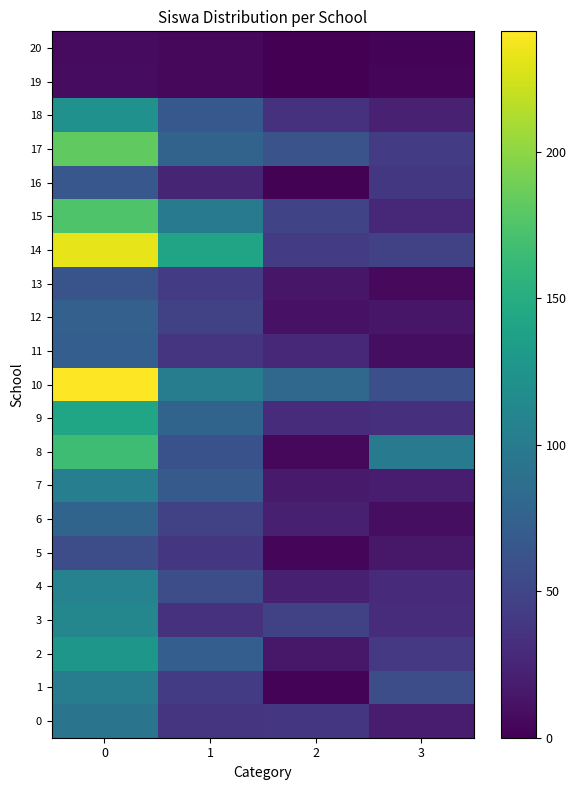

Reading left to right, list all the values displayed in this chart.

0: 0=93	1=37	2=38	3=18
1: 0=101	1=42	2=2	3=57
2: 0=128	1=72	2=16	3=40
3: 0=112	1=34	2=47	3=31
4: 0=107	1=57	2=21	3=29
5: 0=57	1=38	2=3	3=16
6: 0=78	1=48	2=21	3=9
7: 0=103	1=68	2=17	3=18
8: 0=166	1=61	2=5	3=100
9: 0=142	1=78	2=31	3=33
10: 0=241	1=101	2=81	3=59
11: 0=72	1=36	2=27	3=9
12: 0=74	1=47	2=12	3=15
13: 0=63	1=42	2=15	3=6
14: 0=232	1=141	2=43	3=48
15: 0=175	1=99	2=49	3=27
16: 0=65	1=25	2=1	3=39
17: 0=182	1=77	2=62	3=43
18: 0=122	1=66	2=34	3=22
19: 0=8	1=5	2=0	3=3
20: 0=7	1=5	2=0	3=2